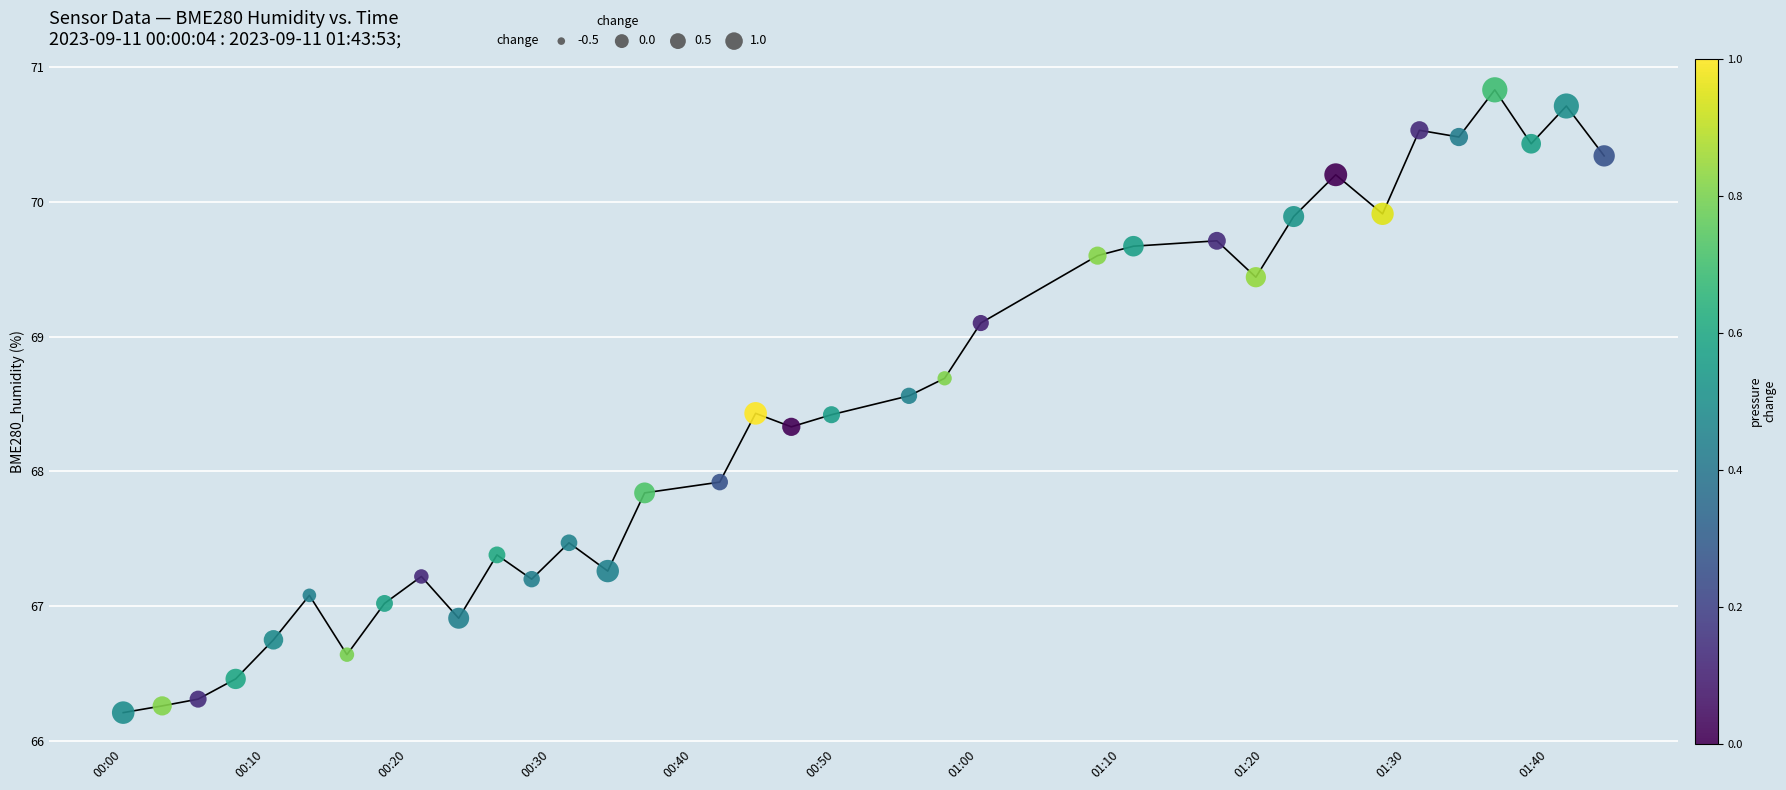

What is the maximum value shown in the chart?

70.8